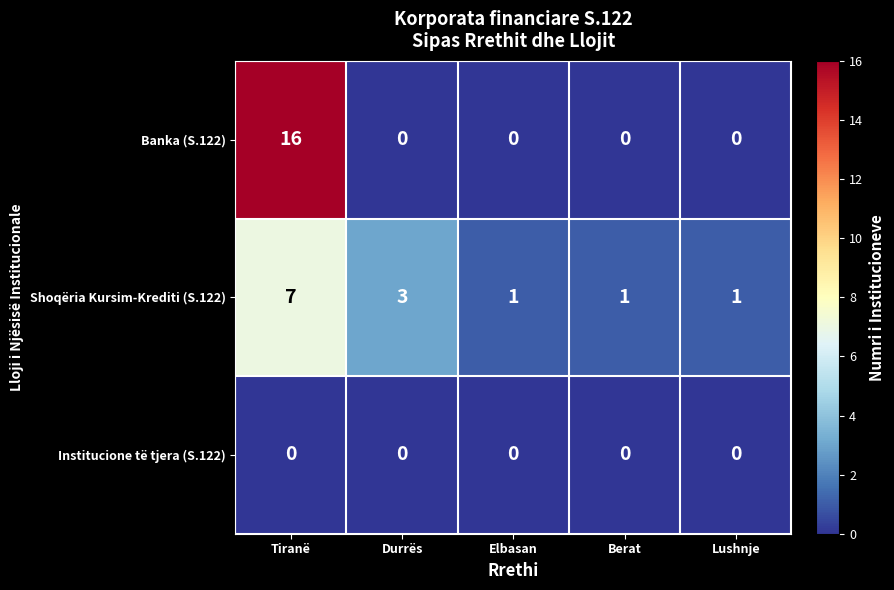

Count the number of data series in this chart.

3